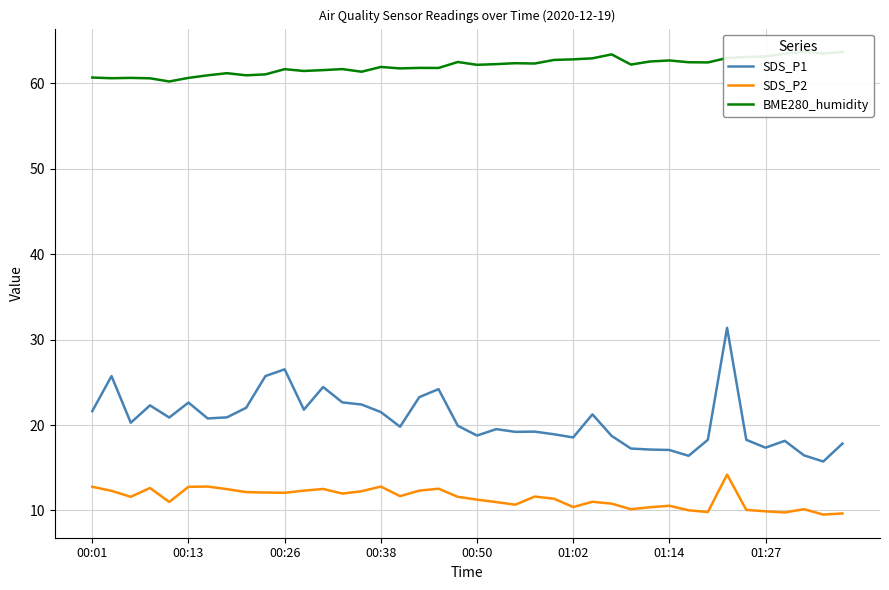

Does the chart have visible grid lines?

Yes